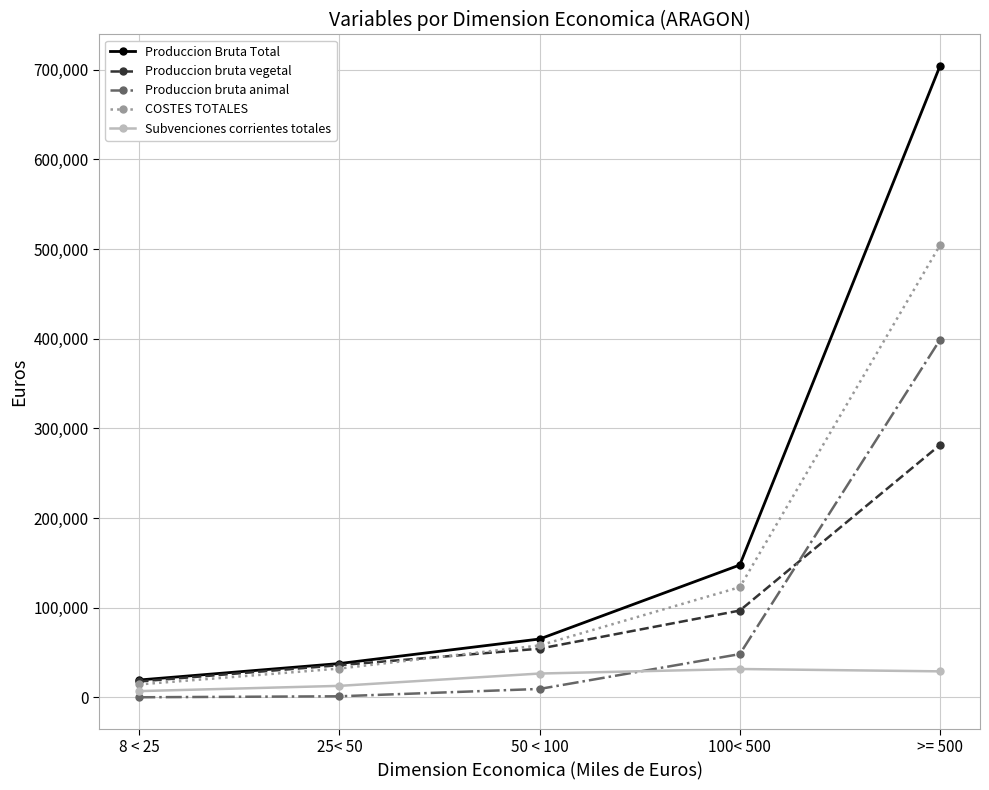

What is the difference between the highest and lowest values at 50 < 100?

55666